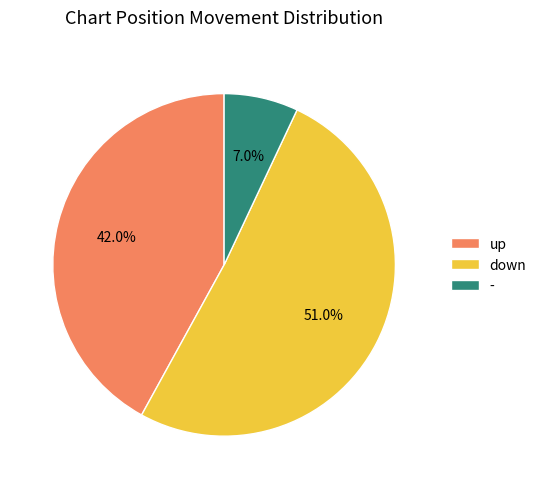

What is the smallest slice in the pie chart?

-